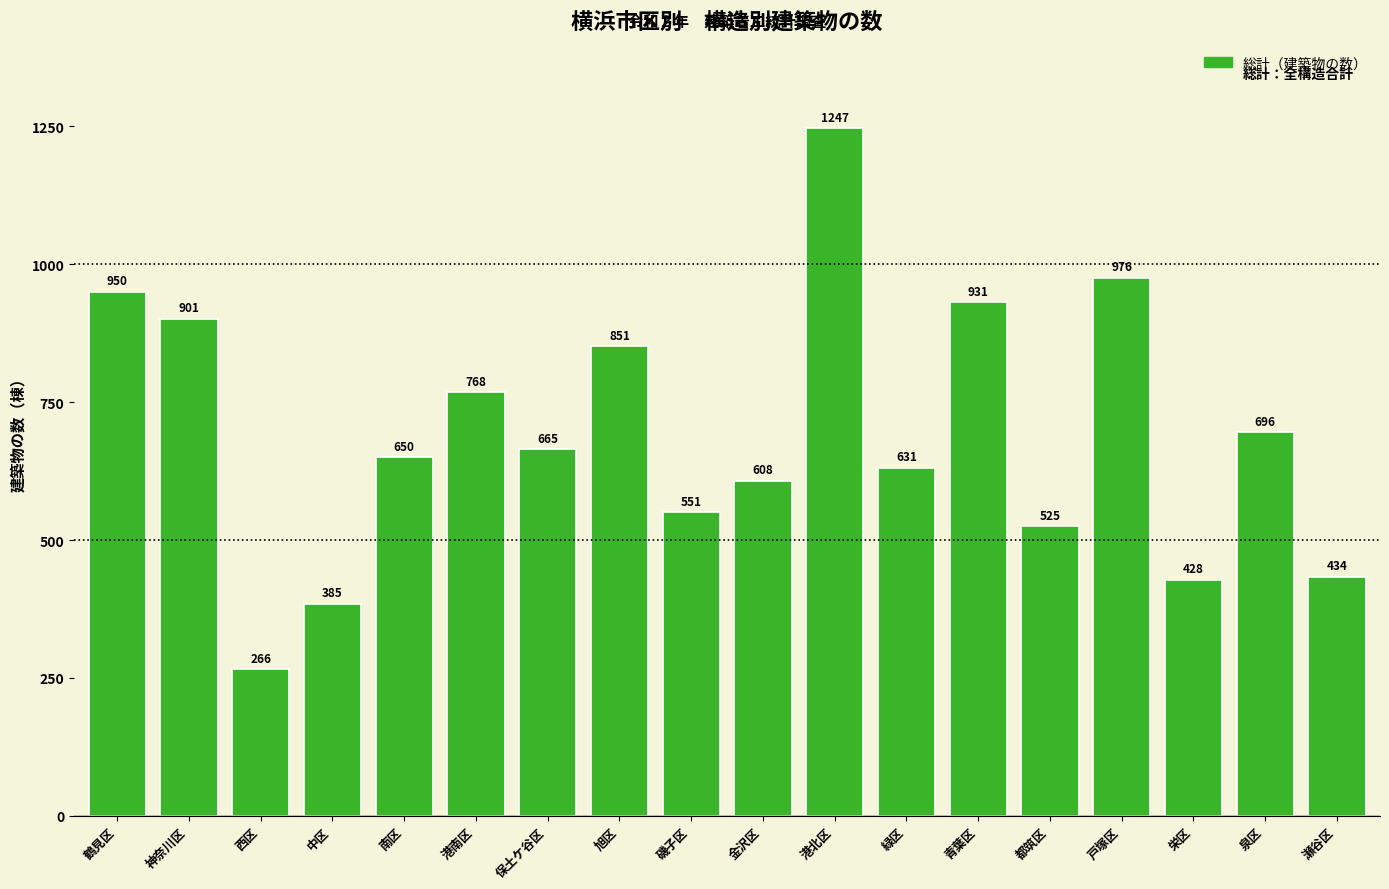

Reading left to right, extract all data points from this chart.

鶴見区=950	神奈川区=901	西区=266	中区=385	南区=650	港南区=768	保土ケ谷区=665	旭区=851	磯子区=551	金沢区=608	港北区=1247	緑区=631	青葉区=931	都筑区=525	戸塚区=976	栄区=428	泉区=696	瀬谷区=434